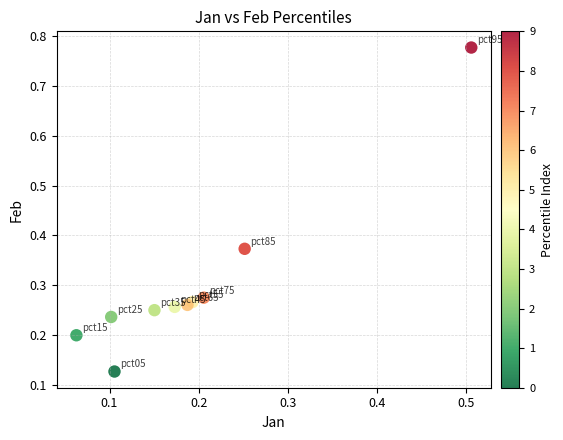

Count the number of points in this scatter plot.

10